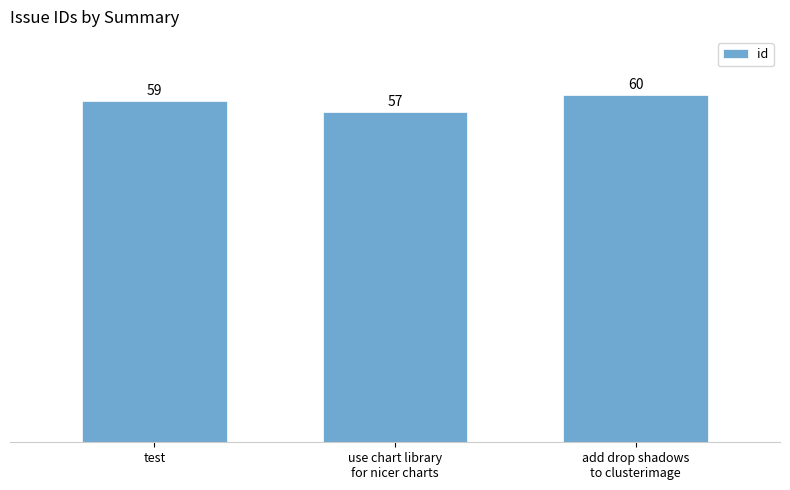

What is the change in value from test to use chart library
for nicer charts?

-2